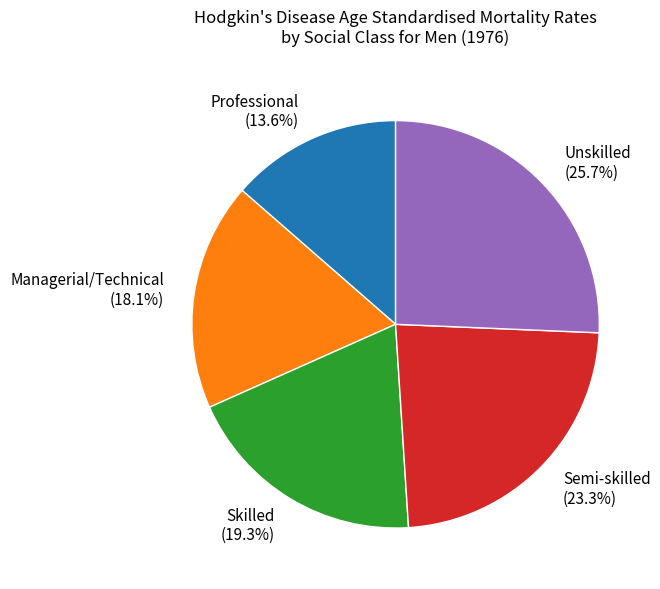

What percentage is NOT represented by Managerial/Technical?

81.9%